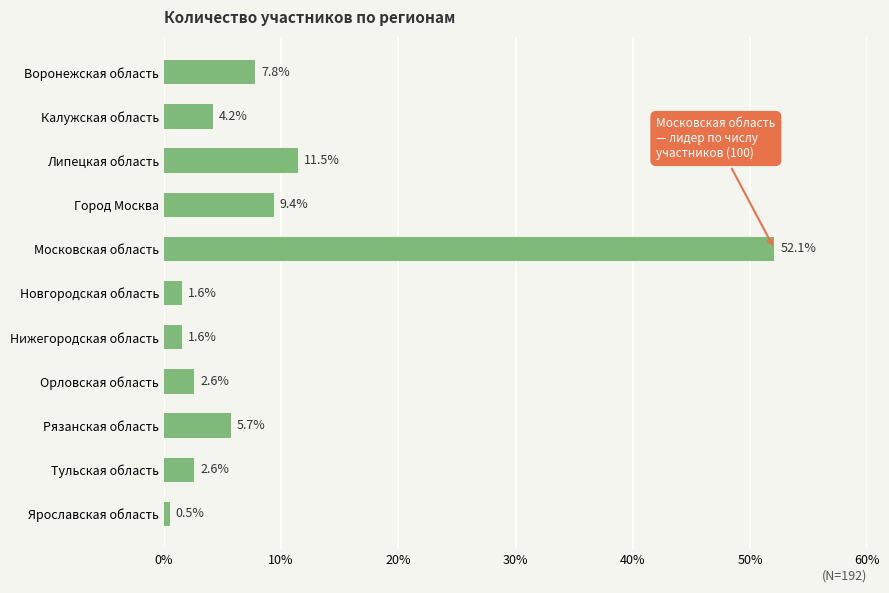

How many data points does each series have?

11